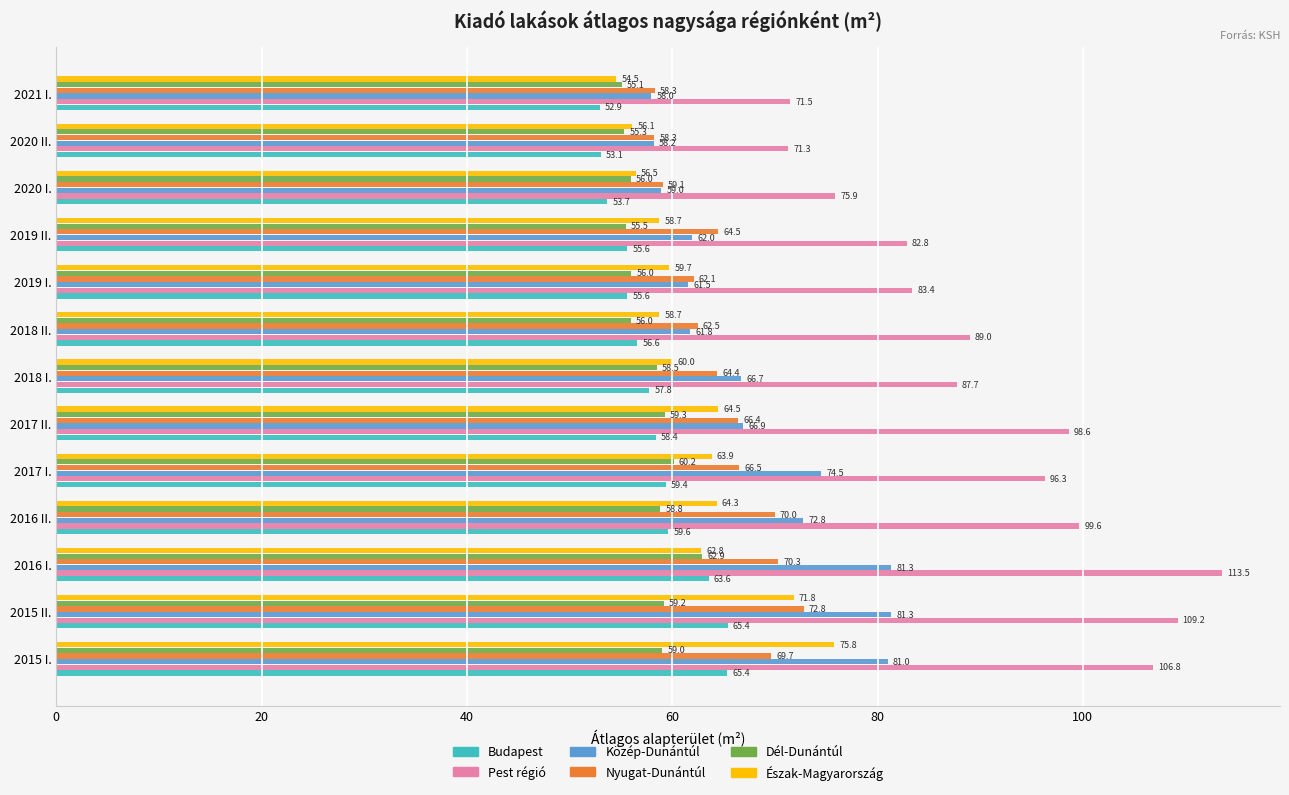

True or false: Budapest has a value of 59.6 at 2016 II..

True